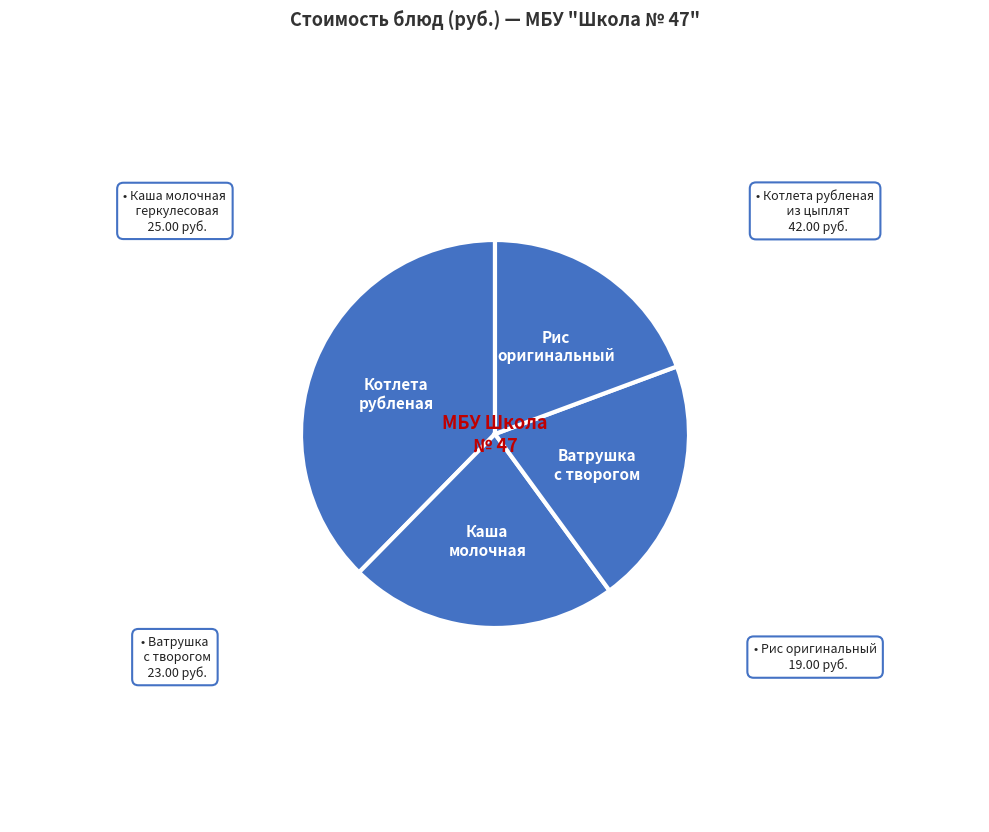

Approximately how many times larger is the value at Рис оригинальный compared to Котлета рубленая?

0.5